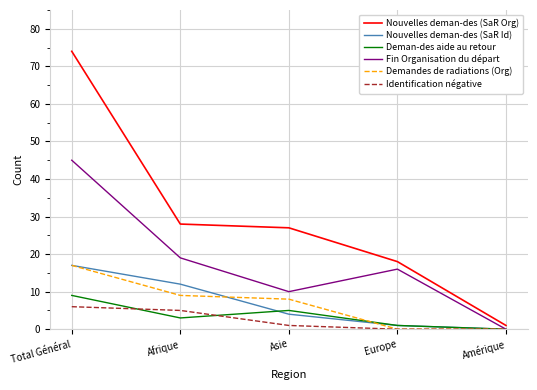

Which series changed the most between Total Général and Amérique?

Nouvelles deman-des (SaR Org)